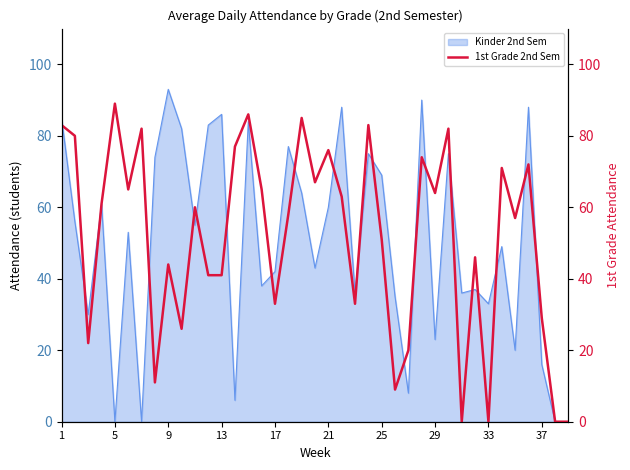

Between 30 and 18, which is larger?

18